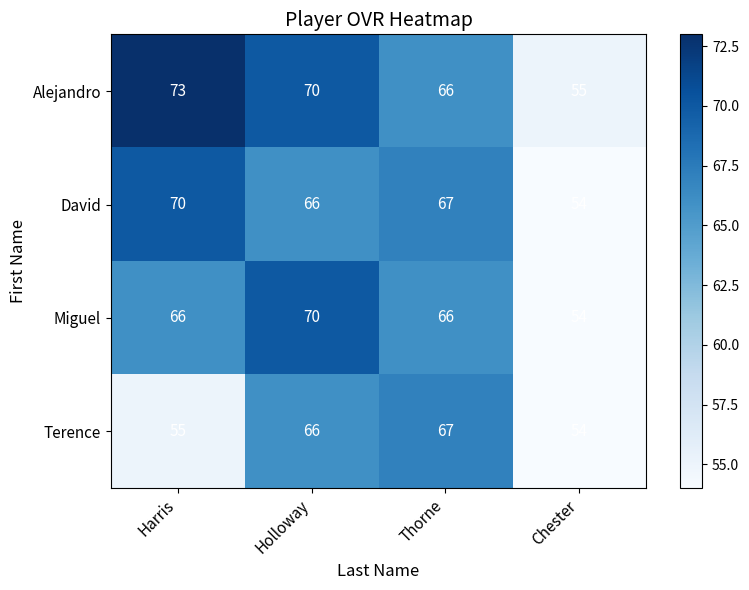

The Alejandro series shows 70 at Holloway. True or false?

True